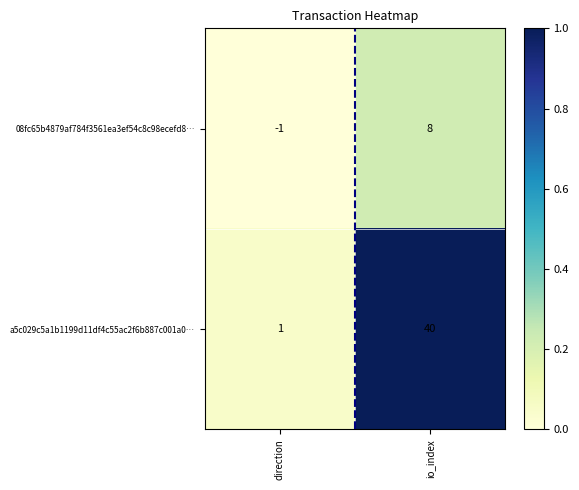

Reading left to right, transcribe all the data shown in this chart.

08fc65b4879af784f3561ea3ef54c8c98ecefd8…: direction=-1	io_index=8
a5c029c5a1b1199d11df4c55ac2f6b887c001a0…: direction=1	io_index=40